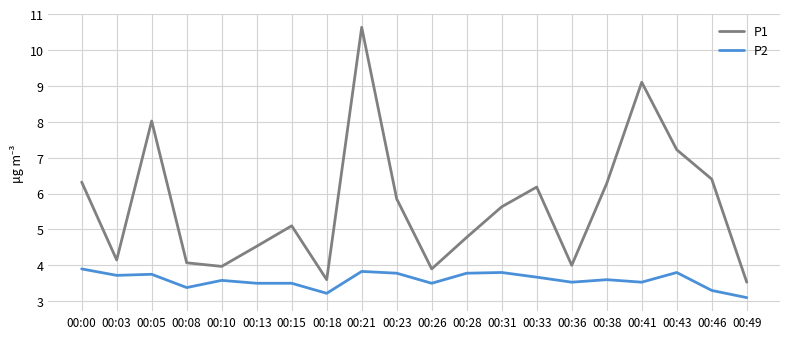

What is the smallest value displayed?

3.1